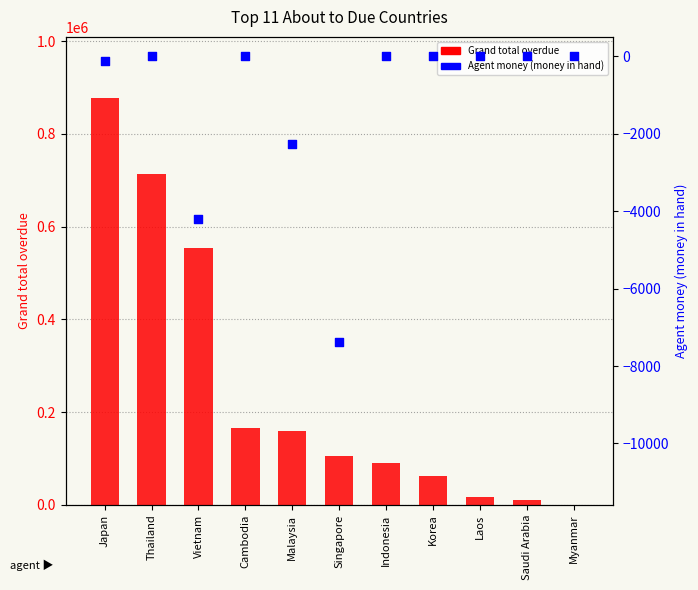

Which series has the largest total across all categories?

Grand total overdue